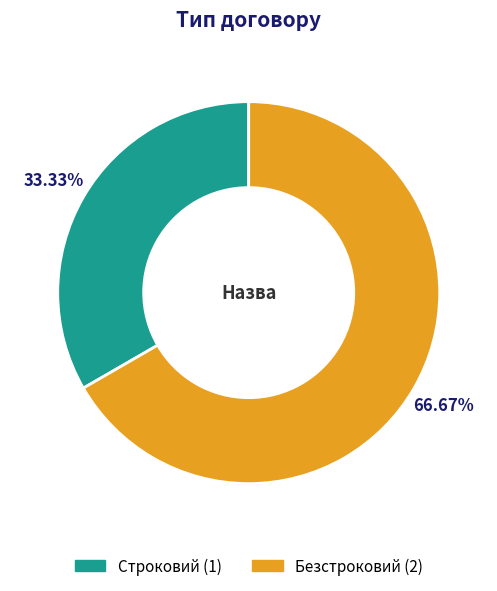

Does Безстроковий represent more than half of the total?

Yes